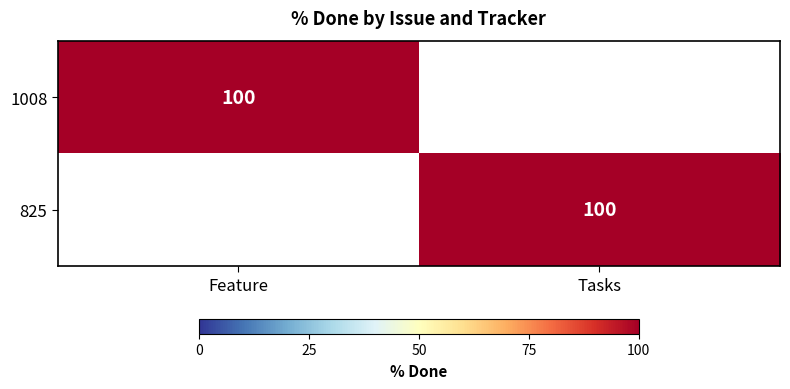

At which category is the sum across all series the highest?

Feature